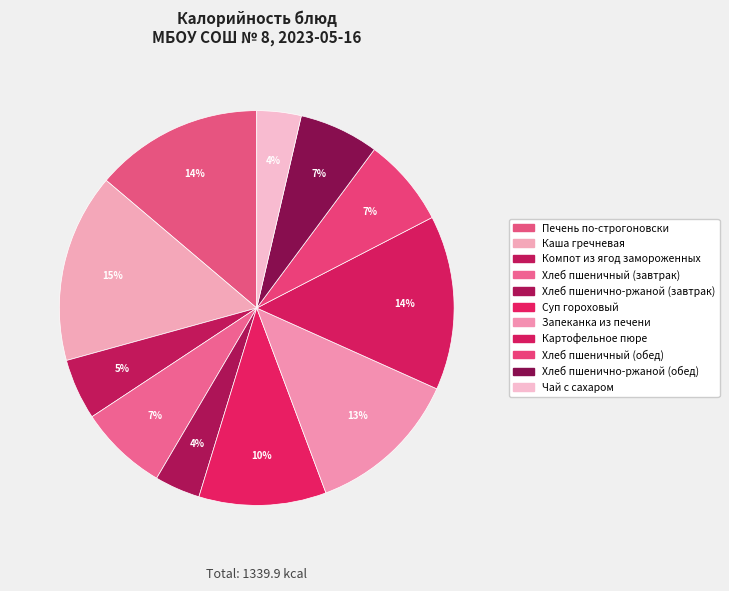

Count the number of slices in the pie.

11